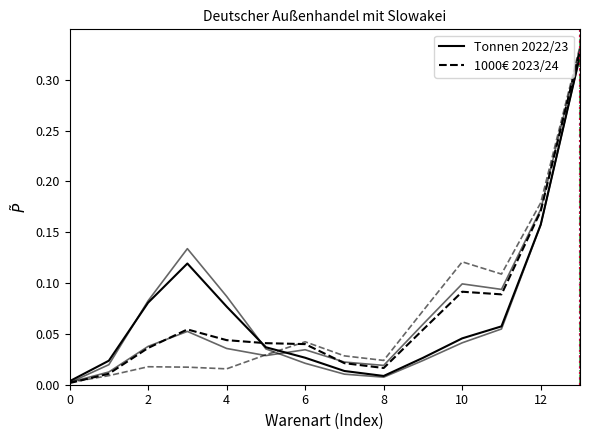

Does the chart have visible grid lines?

No